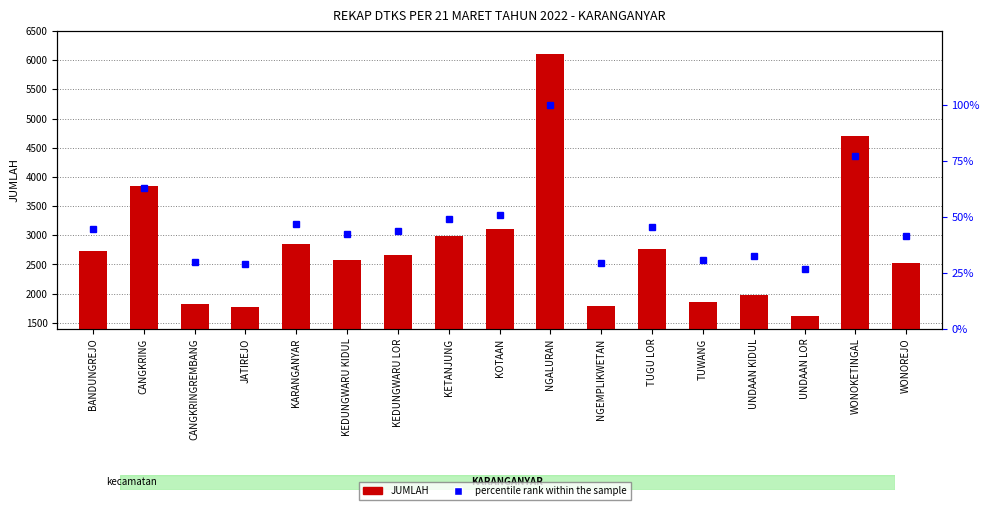

Does the chart contain any negative values?

No